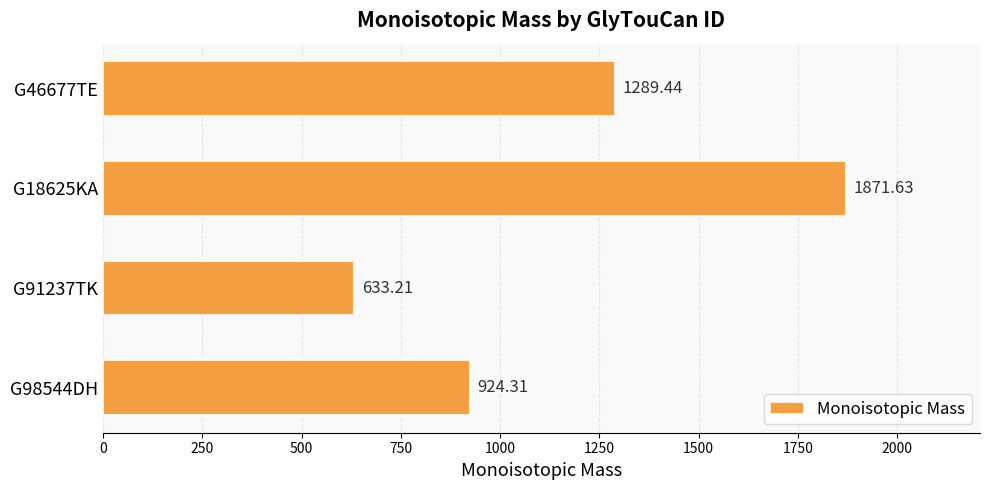

What is the difference between the values at G46677TE and G18625KA?

582.2